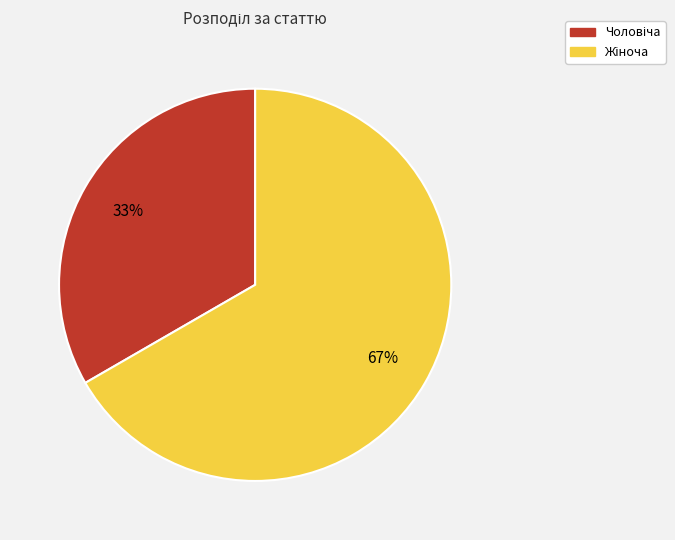

Is there a majority slice in this chart?

Yes